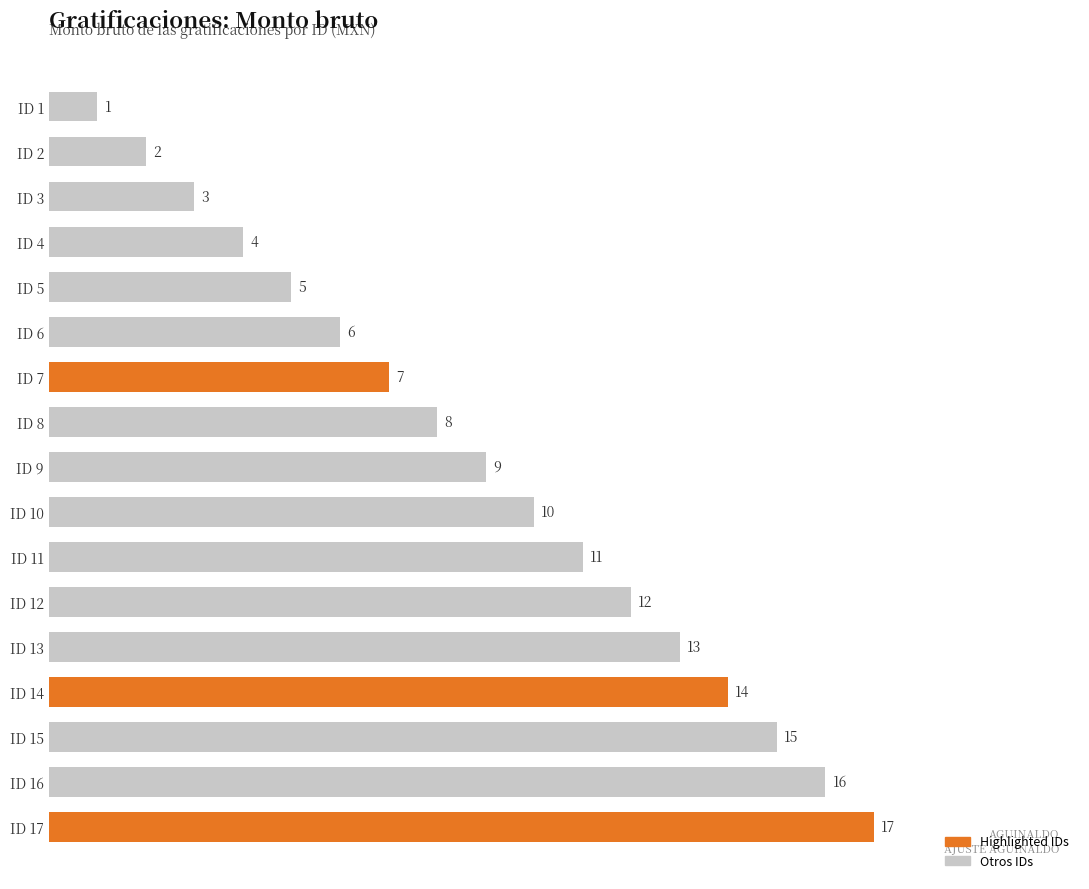

How many distinct data groups are displayed?

1